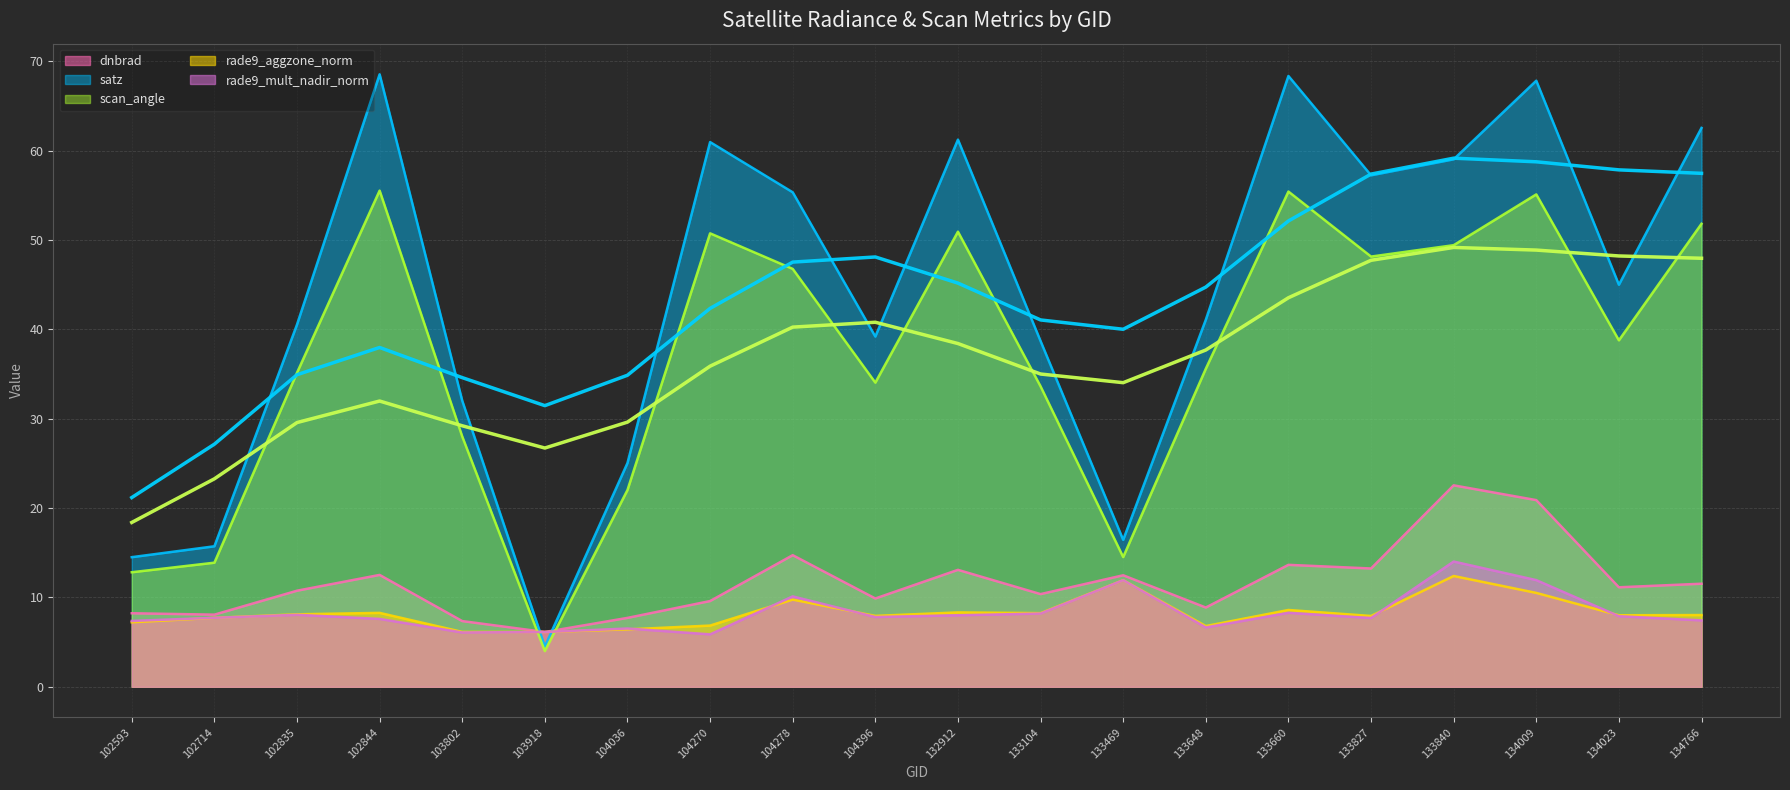

What value does the rade9_mult_nadir_norm series have at 134766?

7.4